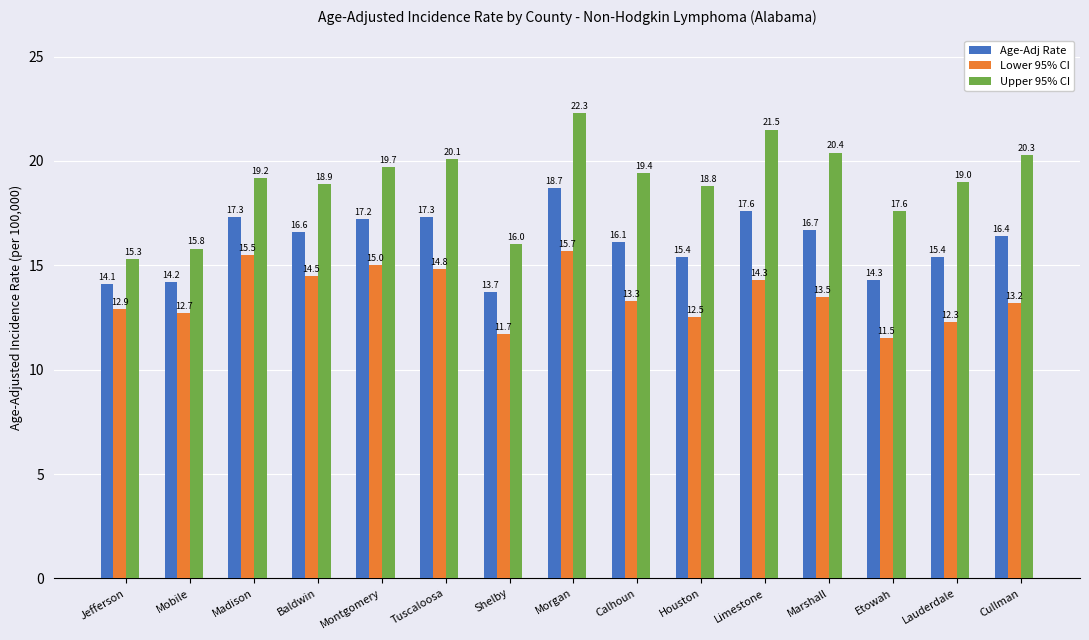

Rank the series by their average value, from highest to lowest.

Upper 95% CI, Age-Adj Rate, Lower 95% CI